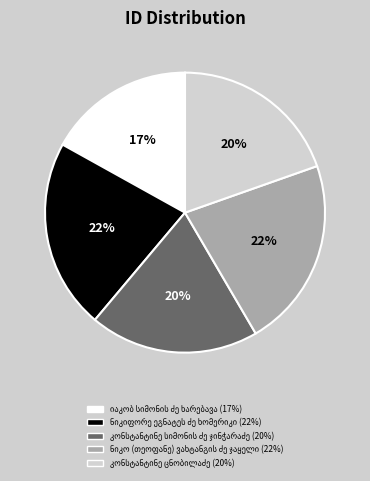

To the nearest percent, what is the difference between the largest and smallest slice percentages?

5%